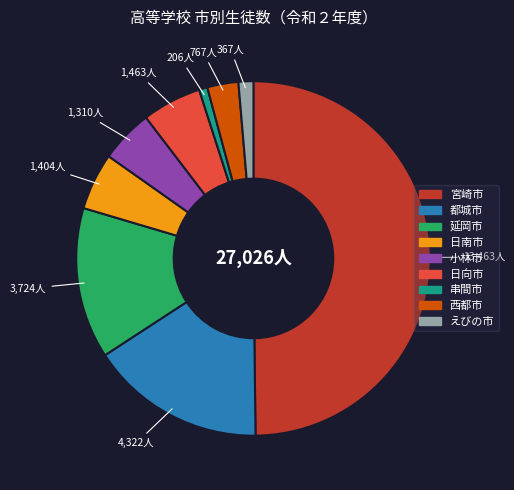

Which slice is the largest?

宮崎市